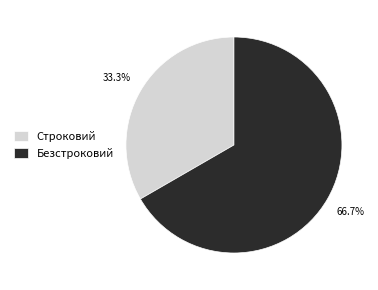

To the nearest percent, what is the average slice percentage?

50%